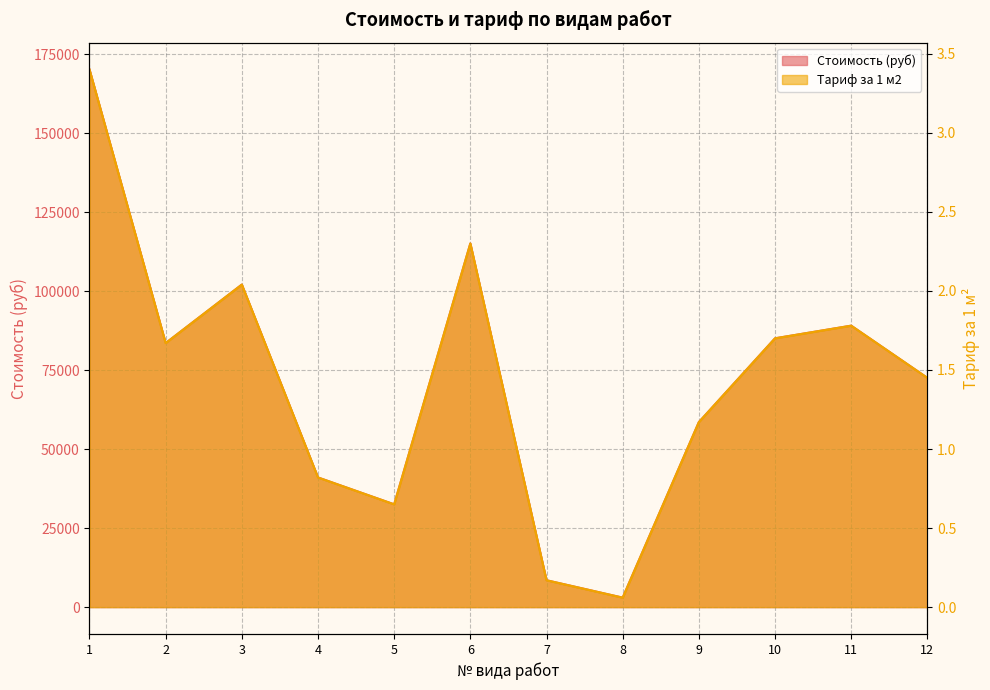

Is it true that Тариф за 1 м2 equals 1.7 at 10?

True